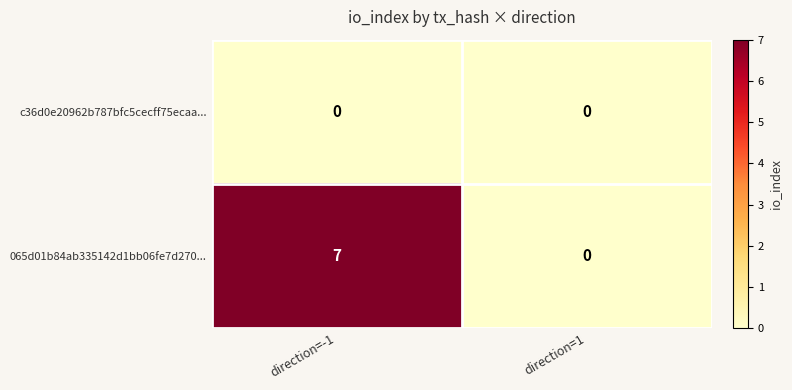

At which label is 065d01b84ab335142d1bb06fe7d270... closest to 3?

direction=1